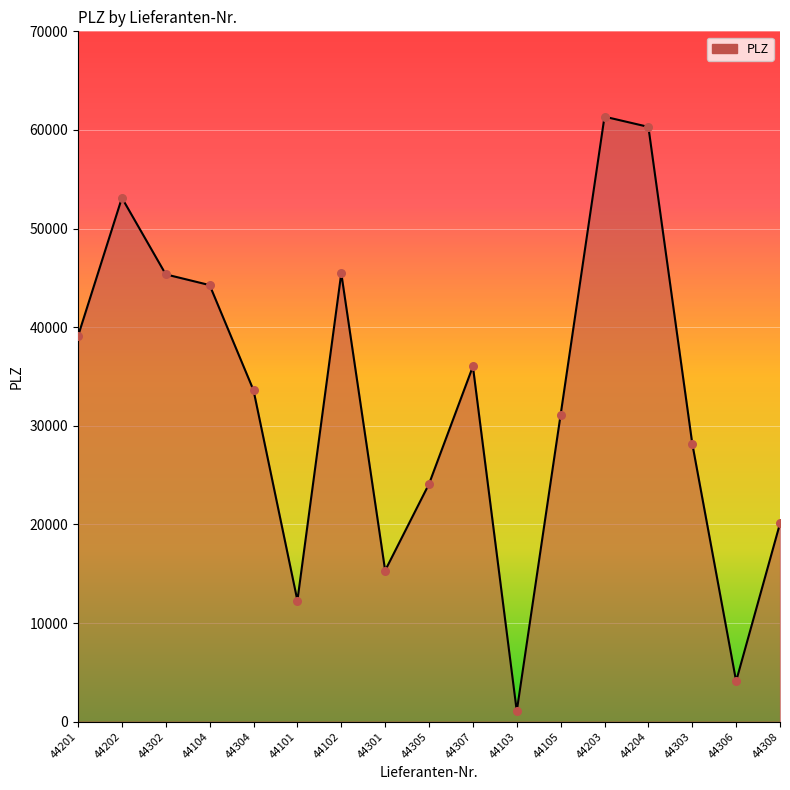

What is the change in value from 44201 to 44305?

-15003